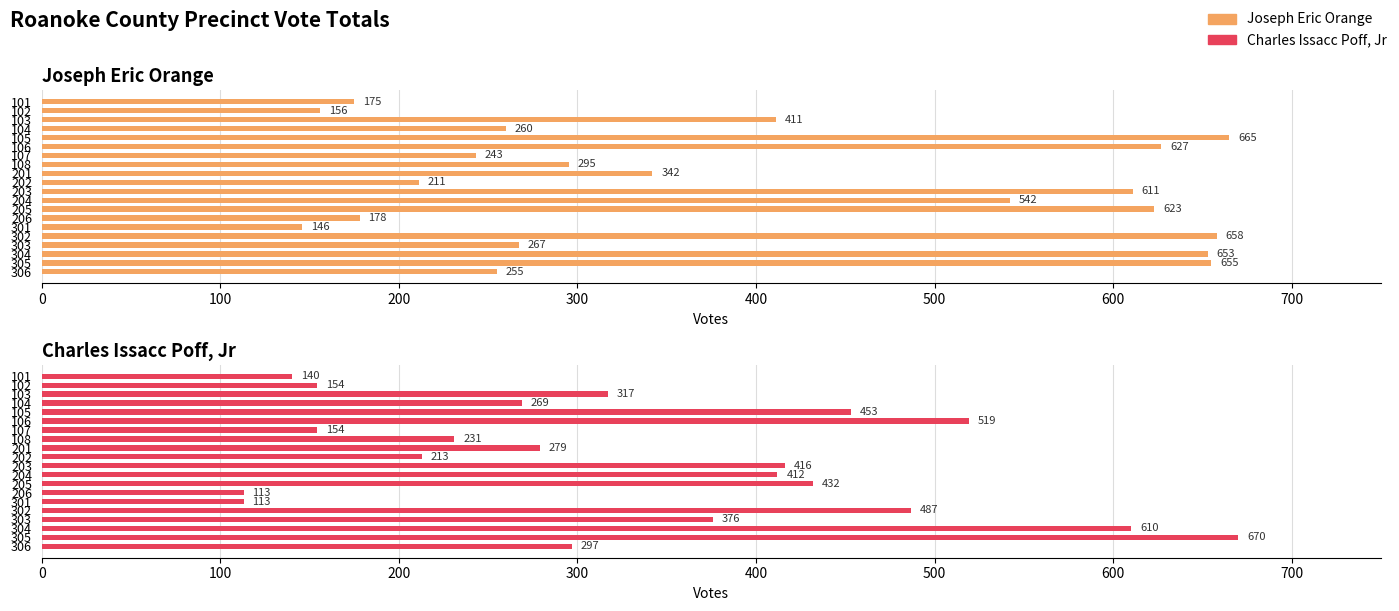

What is the average value of the Joseph Eric Orange series?

399